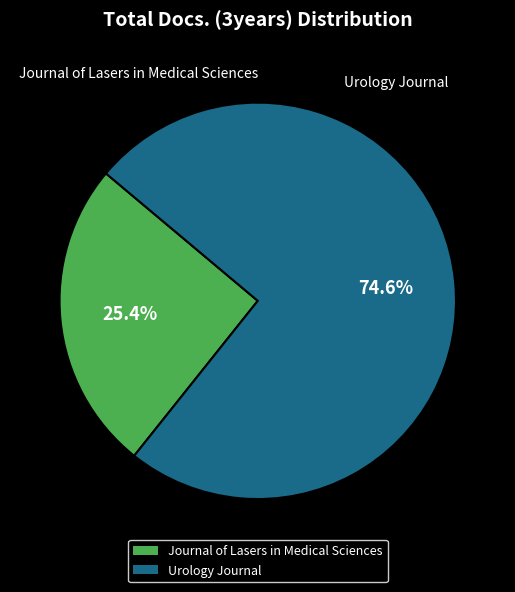

How many slices are in this pie chart?

2